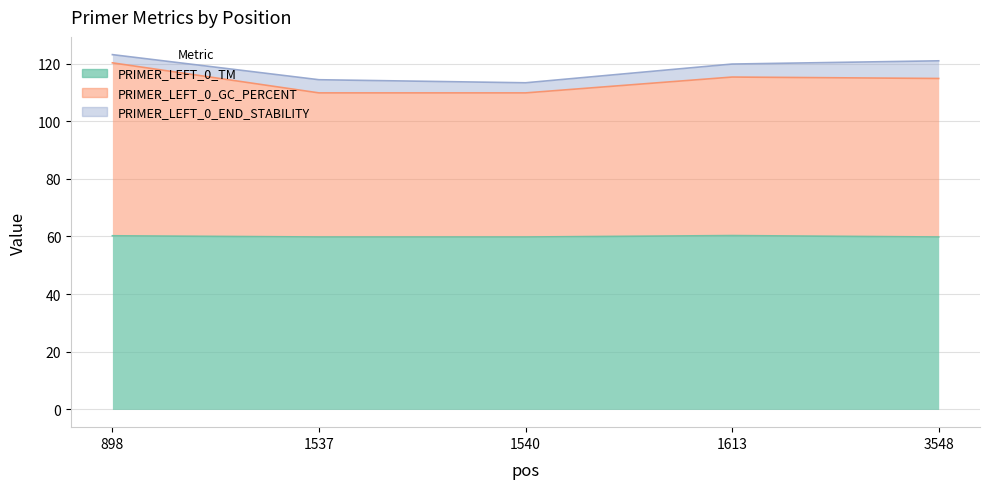

At which category does the chart reach its peak across all series?

898